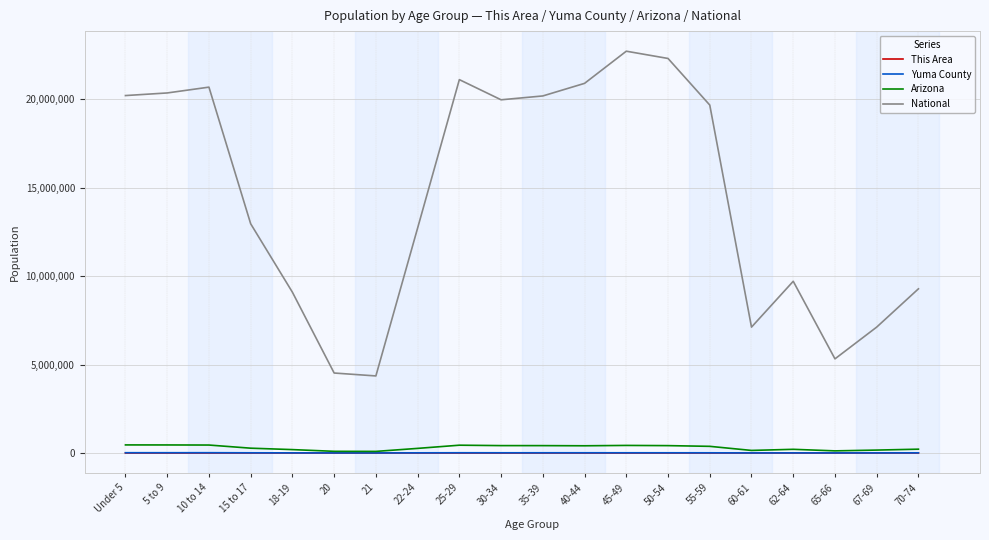

What is the greatest value displayed?

22708591